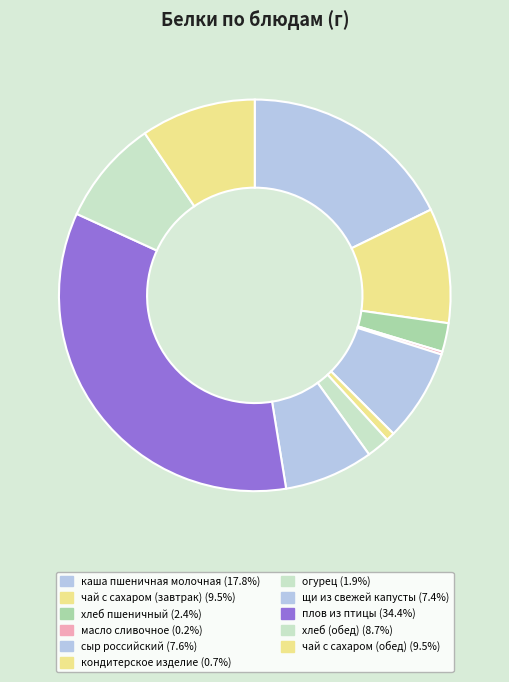

What percentage is the кондитерское изделие slice, to the nearest percent?

1%